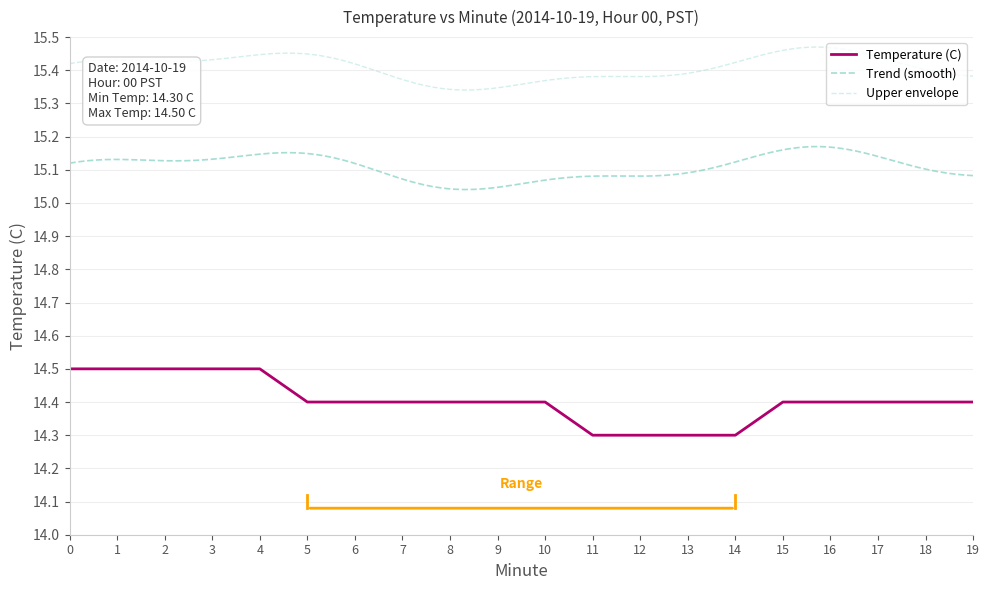

Reading left to right, extract all data points from this chart.

0=14.5	1=14.5	2=14.5	3=14.5	4=14.5	5=14.4	6=14.4	7=14.4	8=14.4	9=14.4	10=14.4	11=14.3	12=14.3	13=14.3	14=14.3	15=14.4	16=14.4	17=14.4	18=14.4	19=14.4